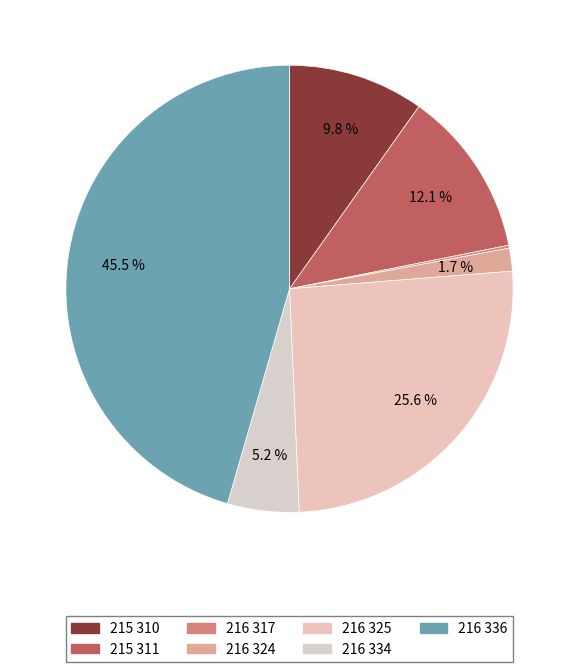

The 215 311 slice represents 23% of the pie. True or false?

False